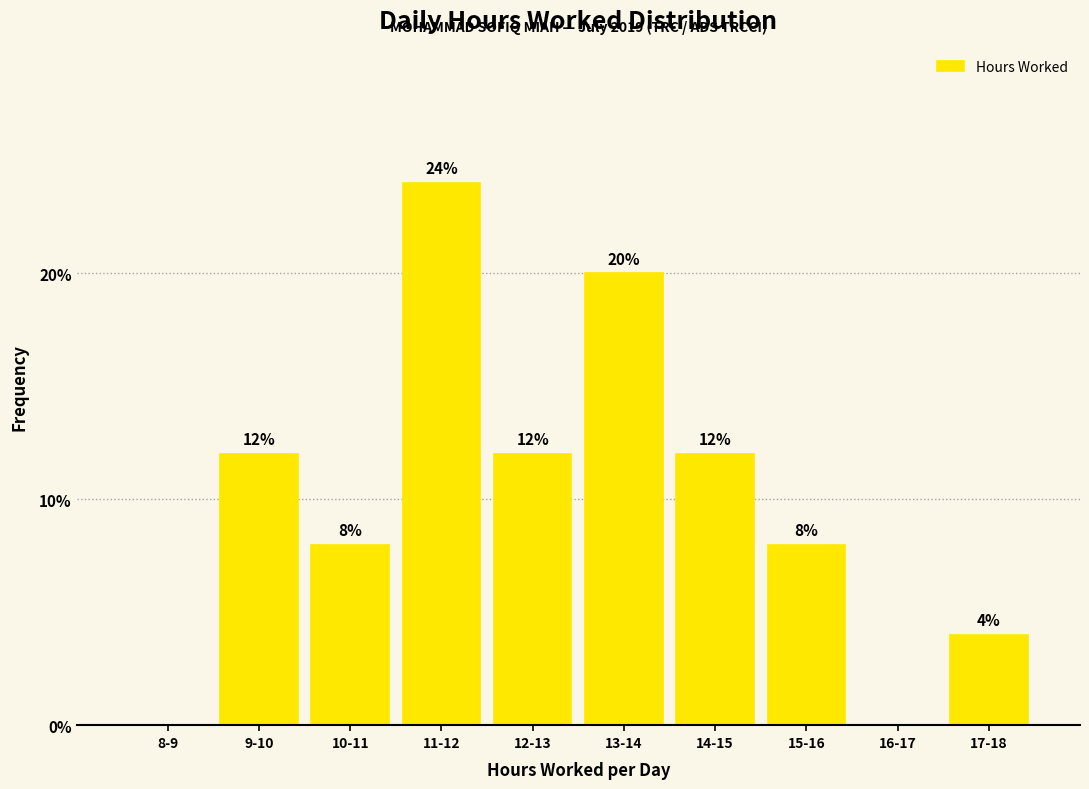

Reading right to left, extract all data points from this chart.

17-18=4	16-17=0	15-16=8	14-15=12	13-14=20	12-13=12	11-12=24	10-11=8	9-10=12	8-9=0